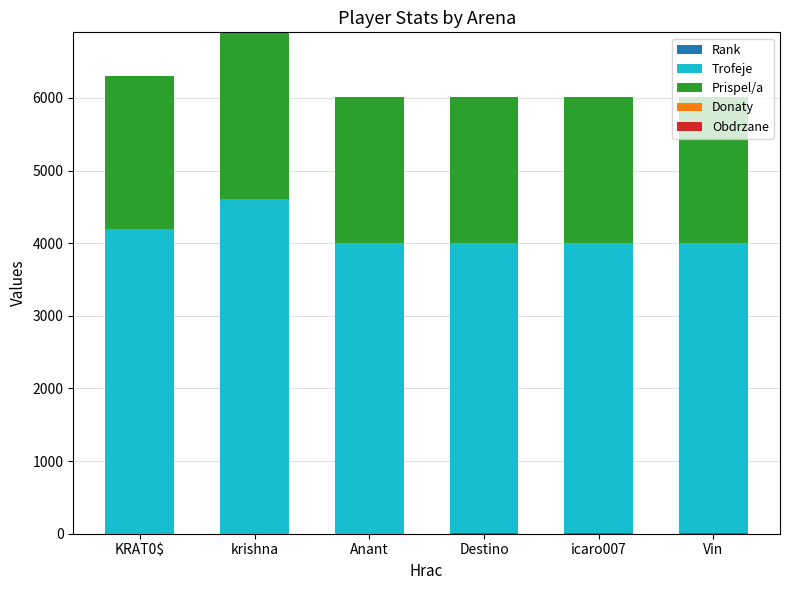

How many series are shown in this chart?

3